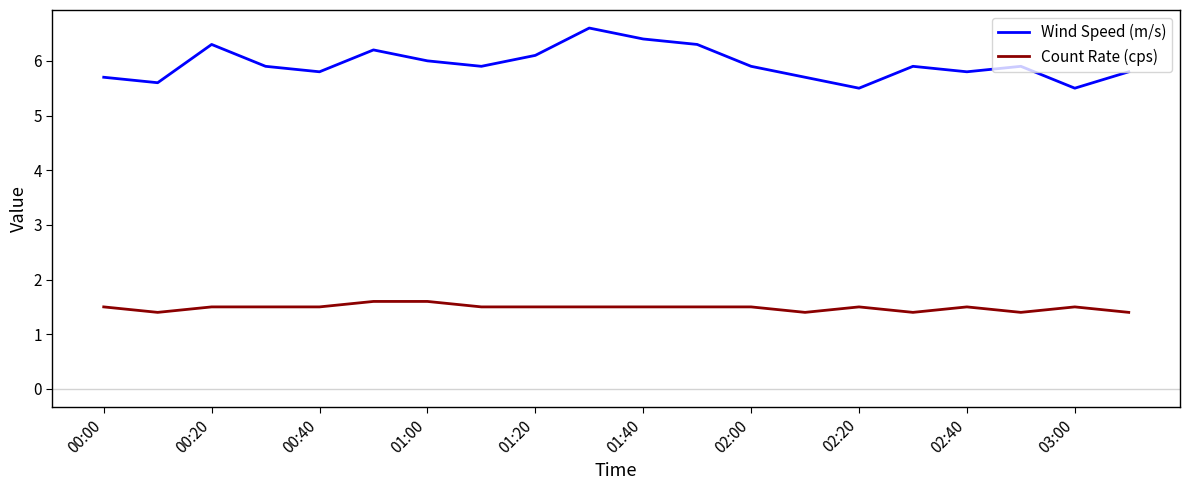

Which series has the largest range (max minus min)?

Wind Speed (m/s)